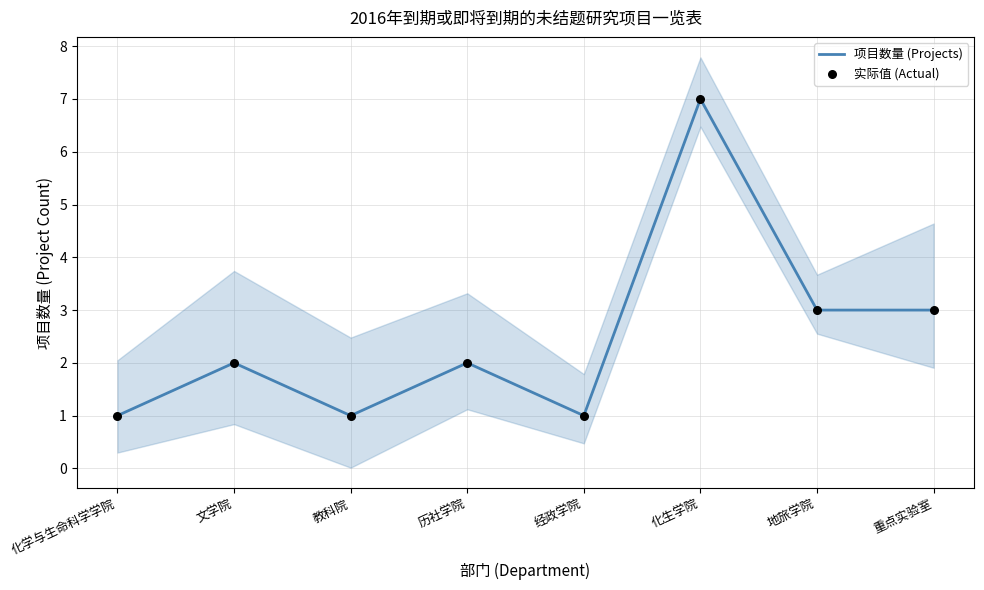

Is the value of 项目数量 (Projects) at 文学院 greater than the value of 实际值 (Actual) at 化生学院?

No